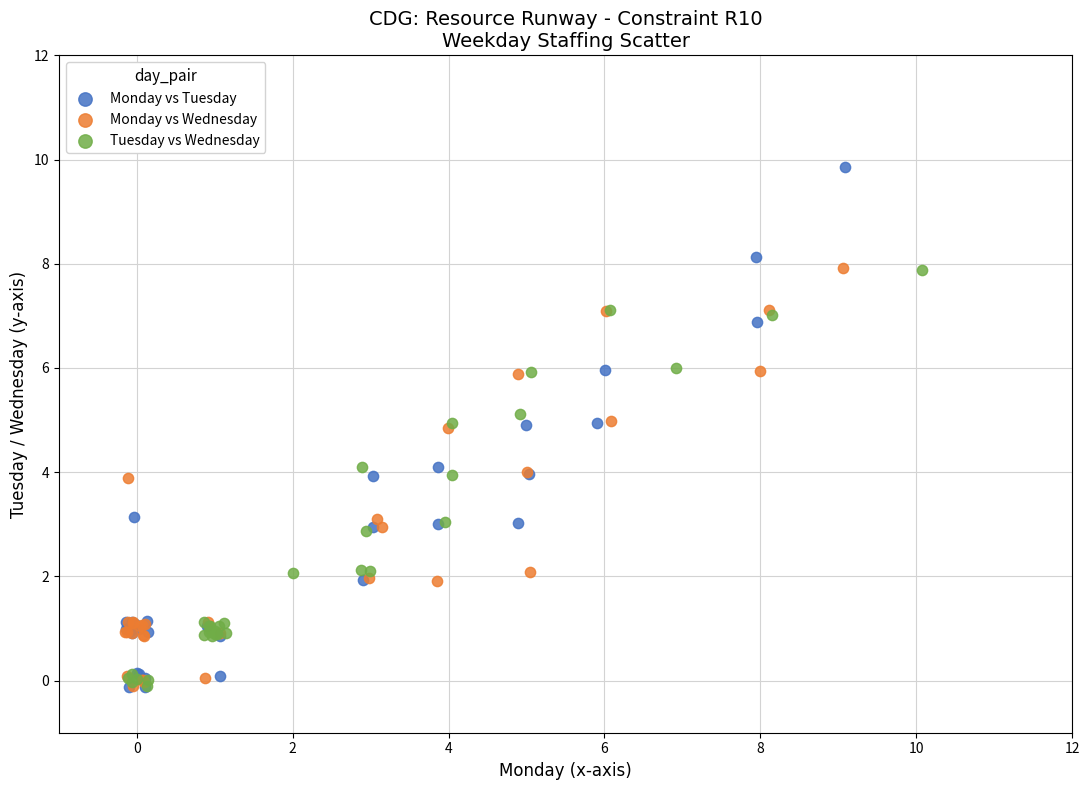

Which series has the largest Y range (max minus min)?

Monday vs Tuesday